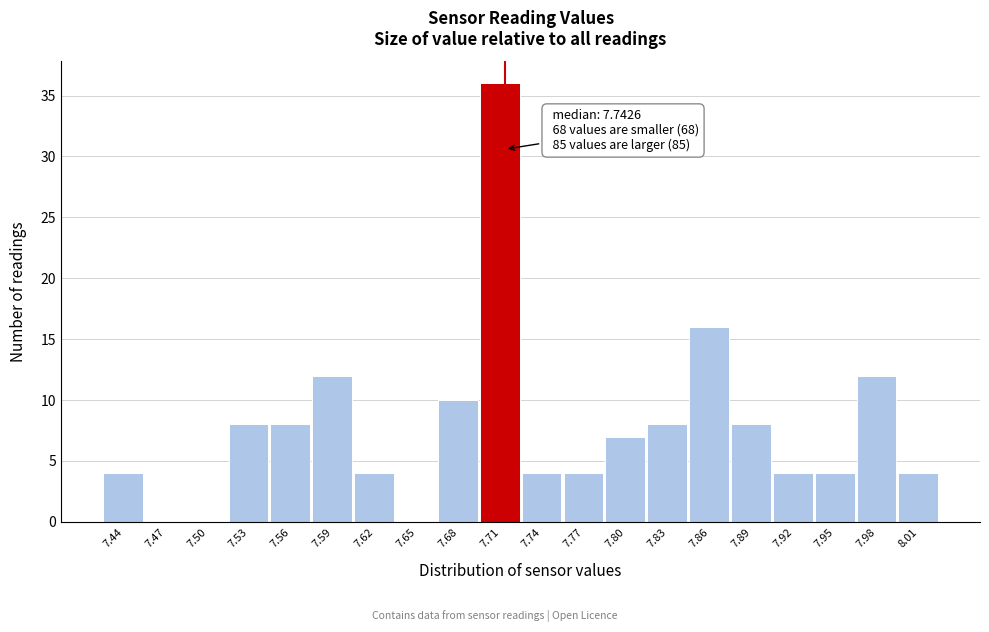

Reading right to left, transcribe all the data shown in this chart.

8.01=4	7.98=12	7.95=4	7.92=4	7.89=8	7.86=16	7.83=8	7.80=7	7.77=4	7.74=4	7.71=36	7.68=10	7.65=0	7.62=4	7.59=12	7.56=8	7.53=8	7.50=0	7.47=0	7.44=4